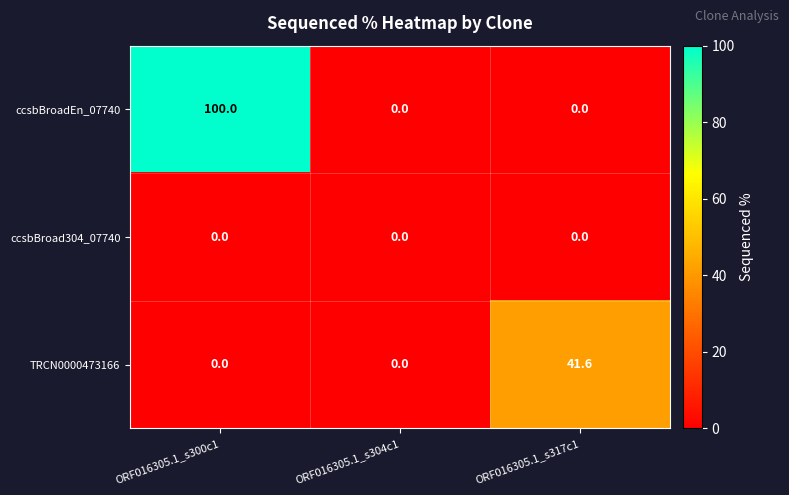

What is the difference between the maximum and minimum values in the TRCN0000473166 series?

41.6